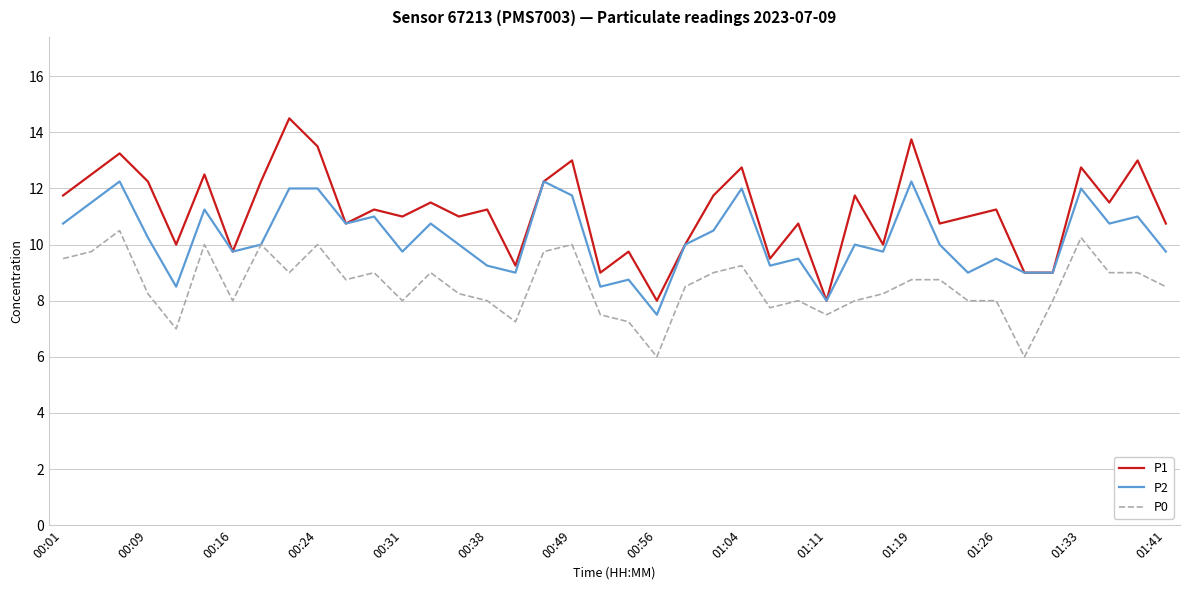

Rank the series by their maximum value, from highest to lowest.

P1, P2, P0